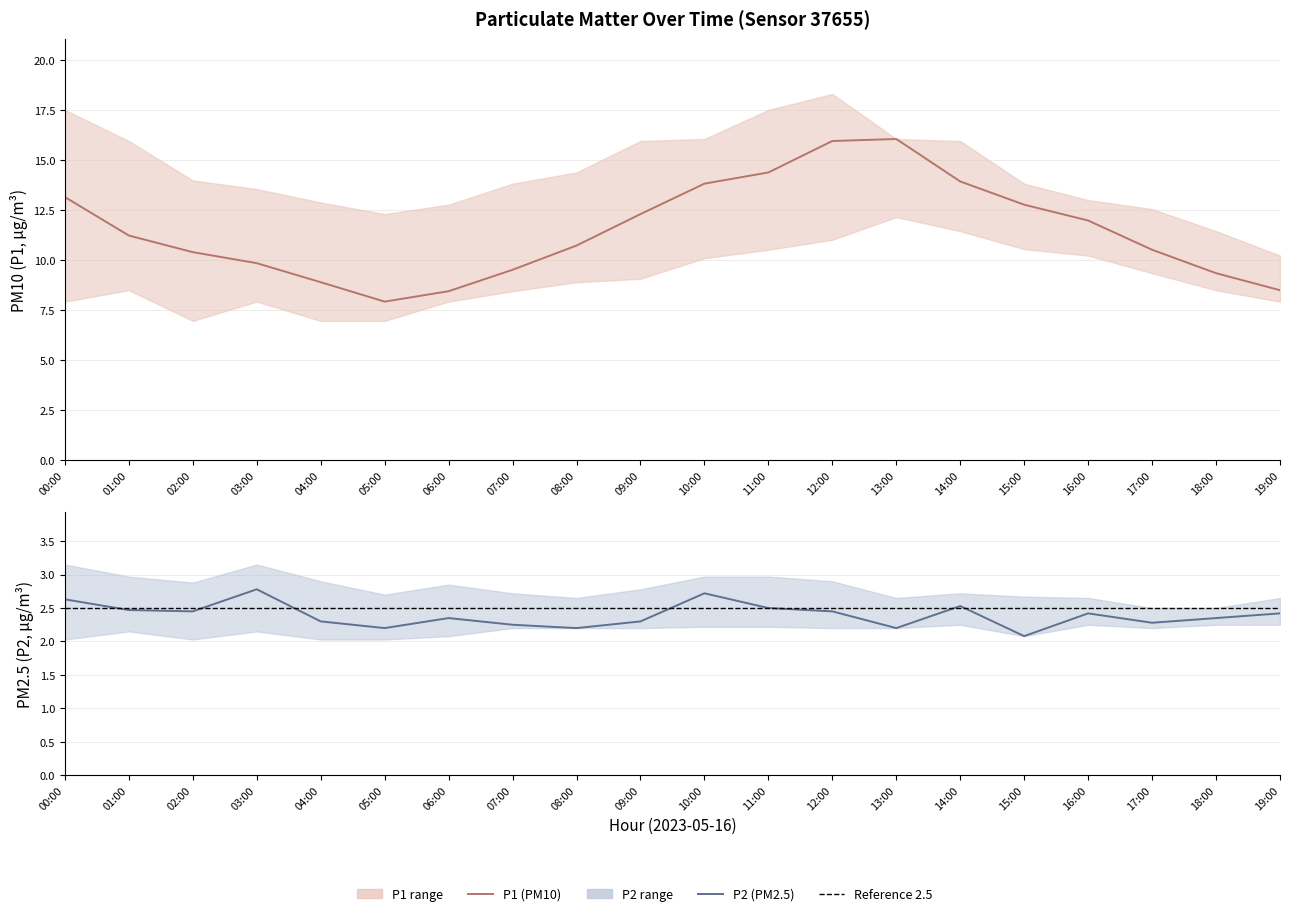

True or false: P1 and P2_lower intersect in this chart.

False